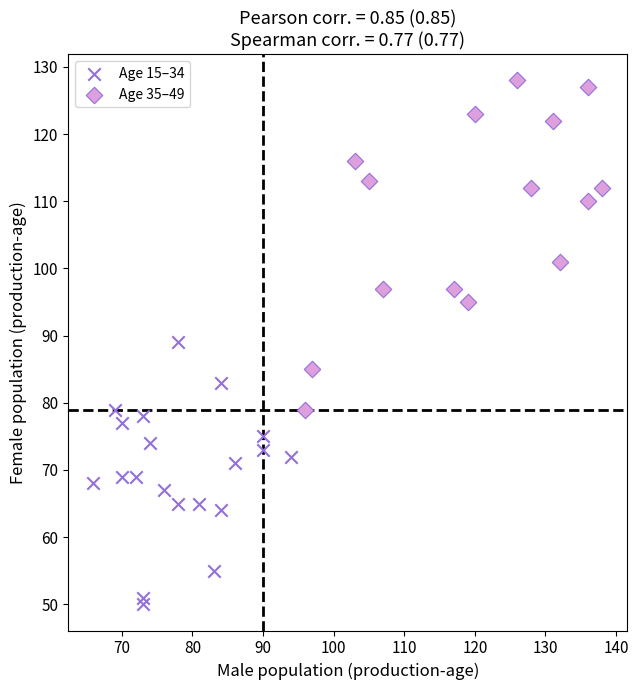

Which series contains the highest Y value?

Age 35–49